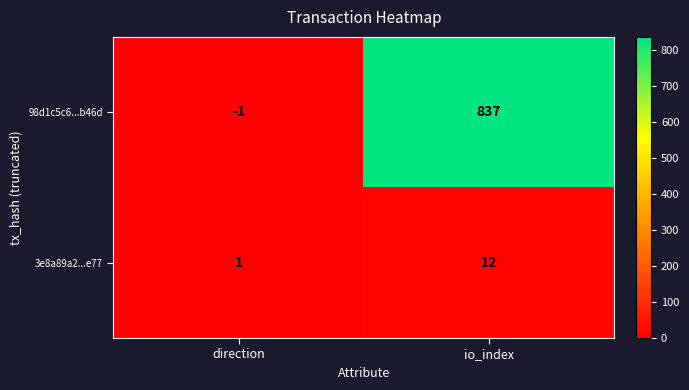

Reading right to left, transcribe all the data shown in this chart.

98d1c5c6...b46d: io_index=837	direction=-1
3e8a89a2...e77: io_index=12	direction=1